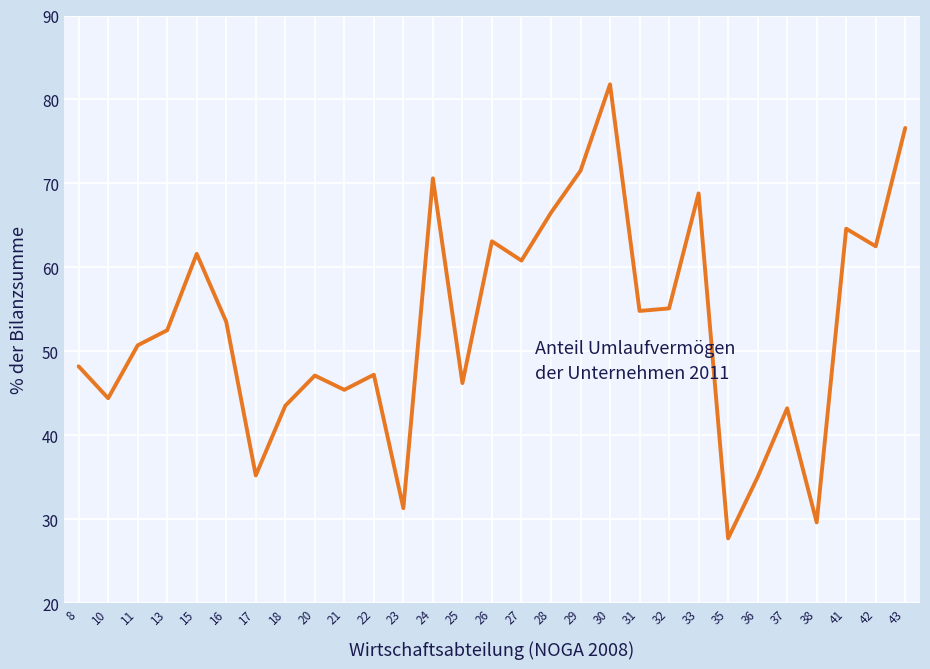

True or false: the data shows 17.2 at 32.

False